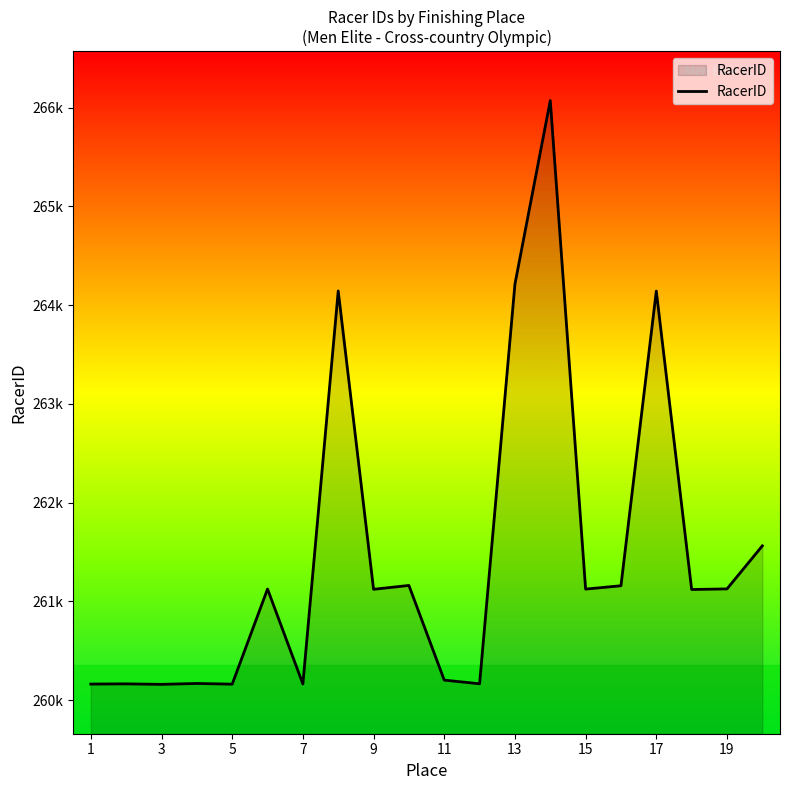

What is the value of the 11th point from the left?

260202